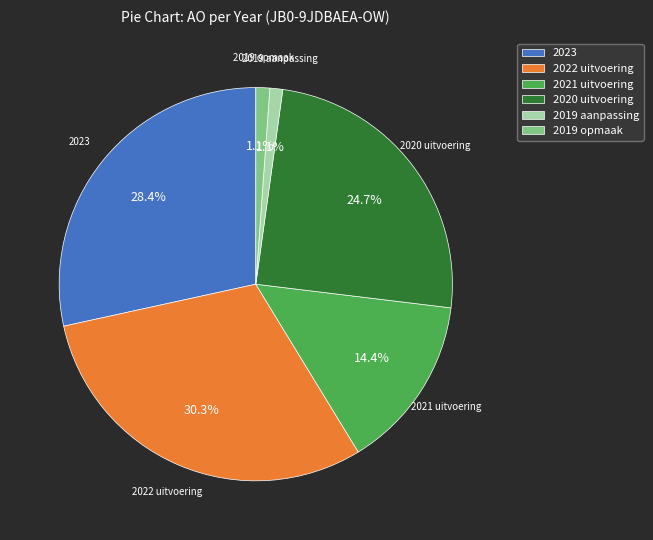

Is 2022 uitvoering the majority of the pie?

No